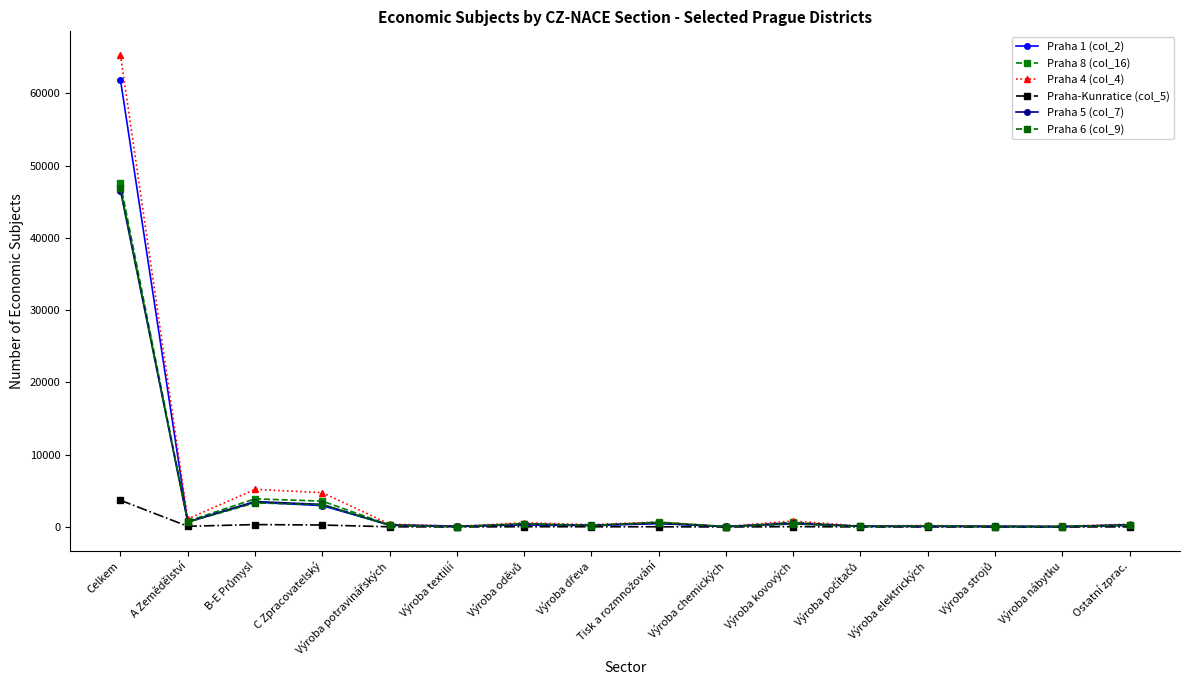

At which category is the sum across all series the highest?

Celkem